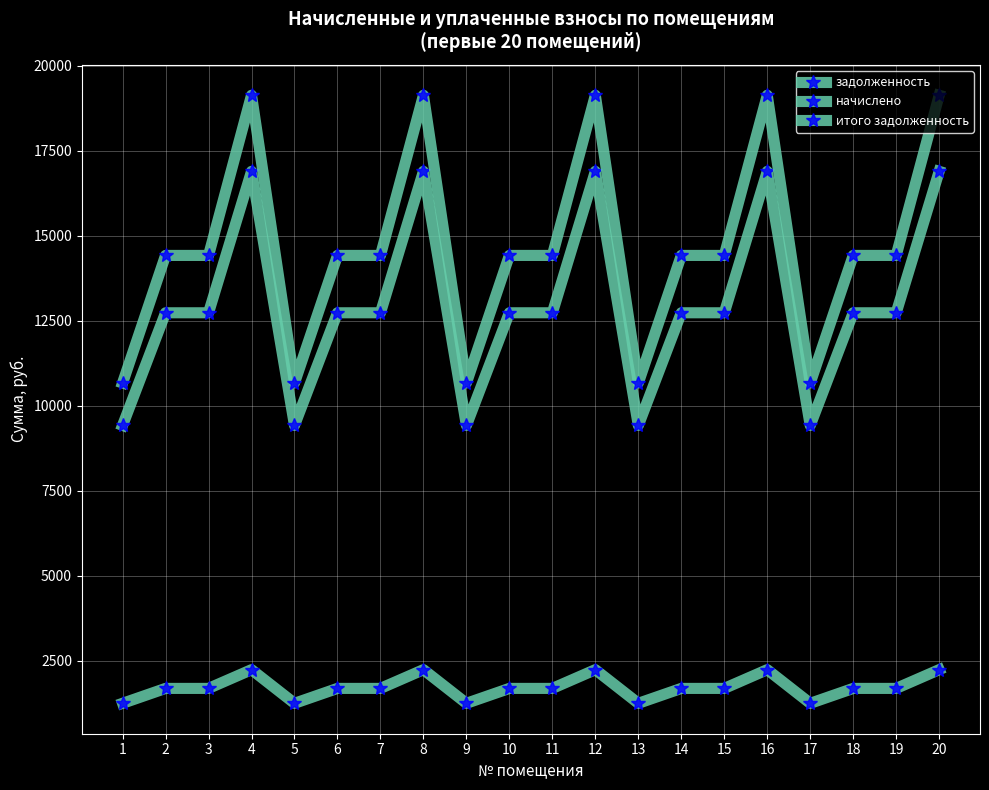

What is the difference between the highest and lowest values at 7?

12737.3